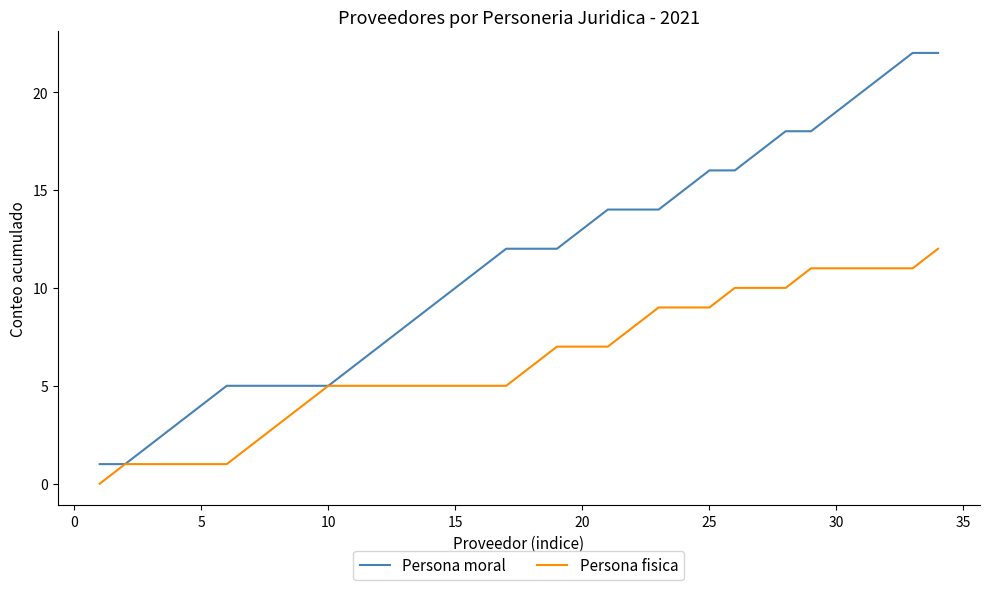

Which series has the largest range (max minus min)?

Persona moral